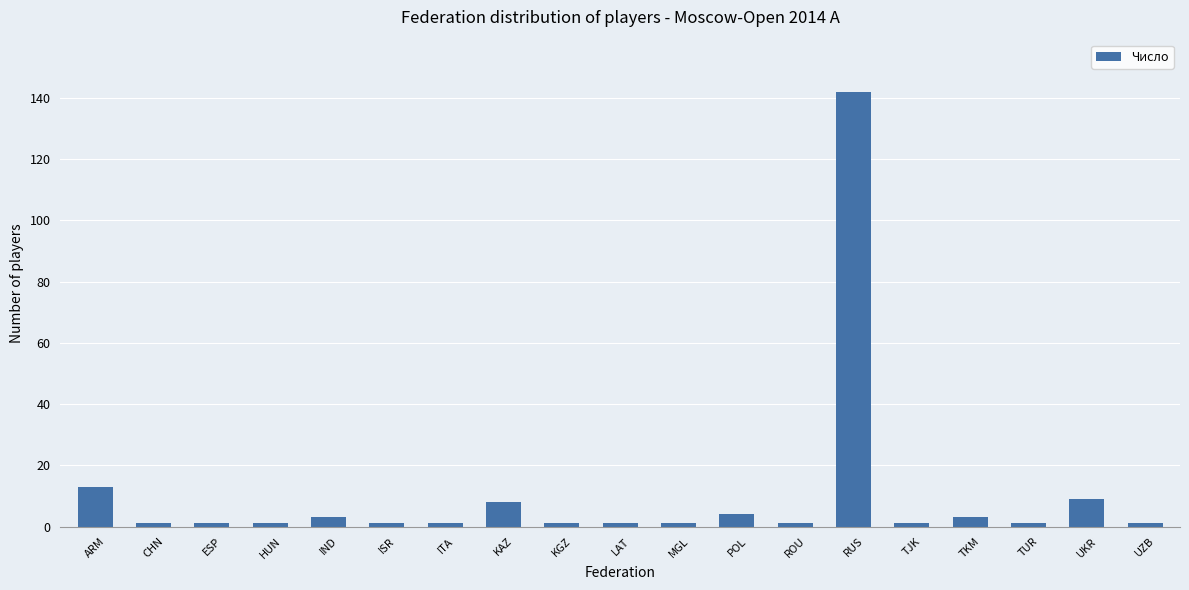

What is the sum of the values at UKR and LAT?

10